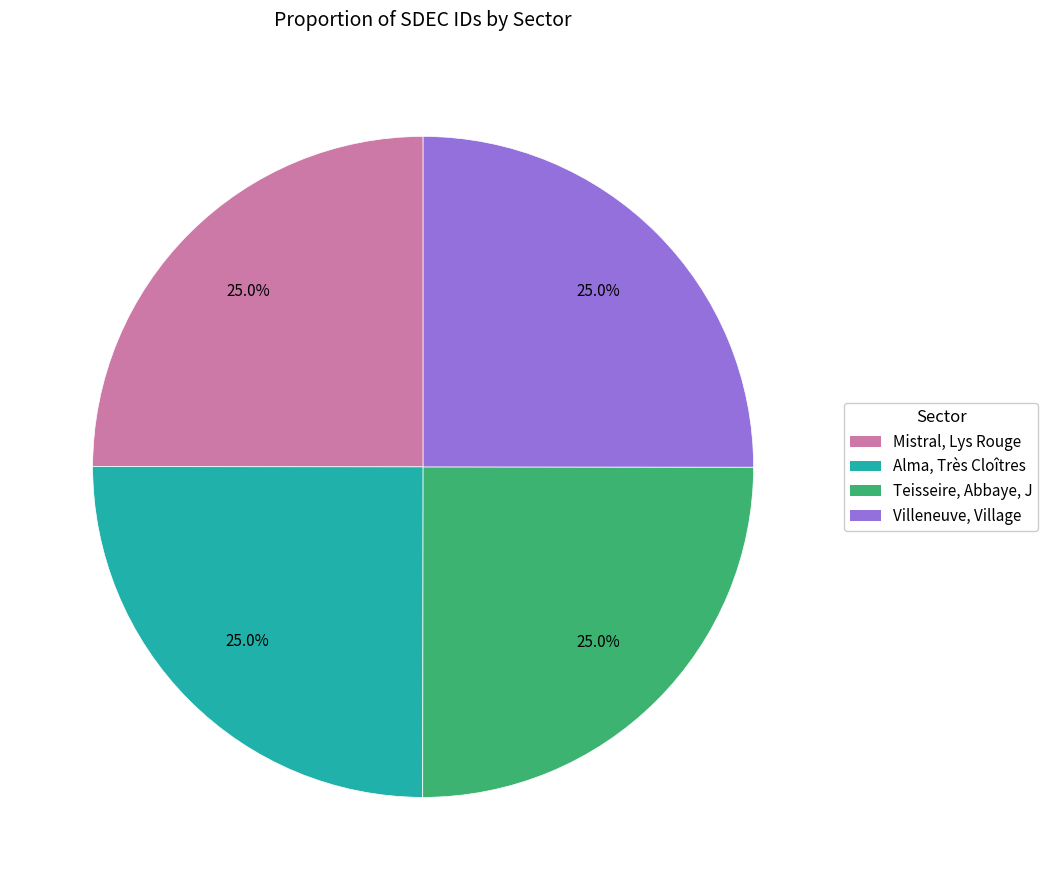

How many slices are in this pie chart?

4